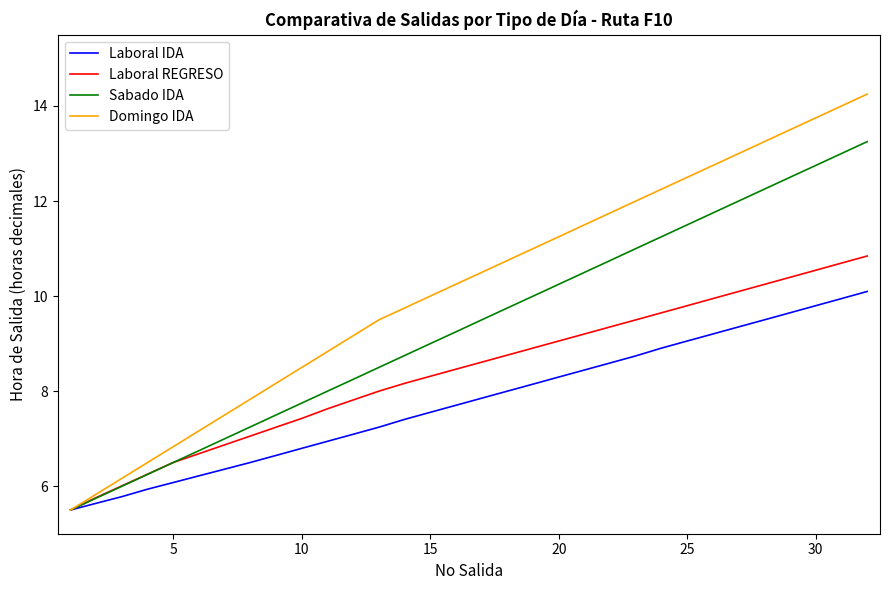

Which series has the widest spread of values?

Domingo IDA